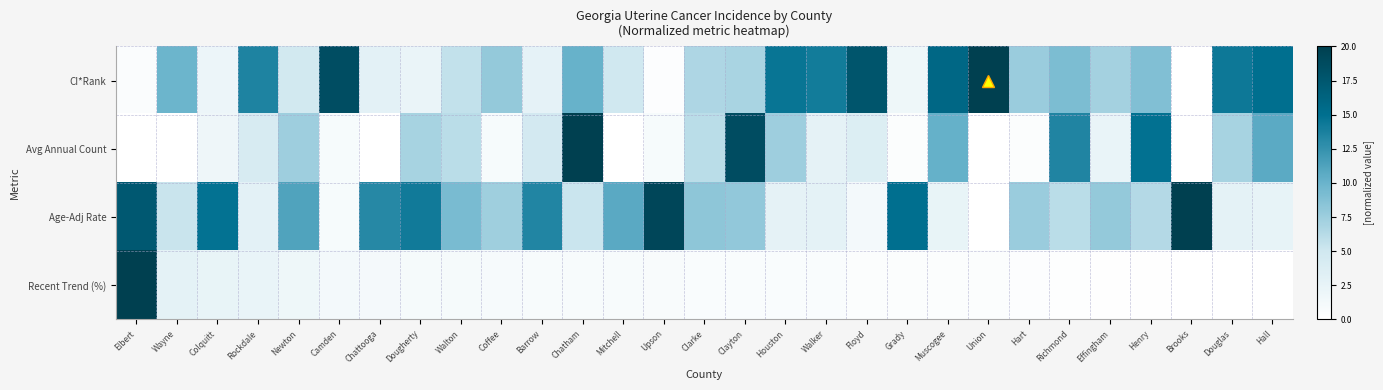

Which series has the largest total across all categories?

CI*Rank